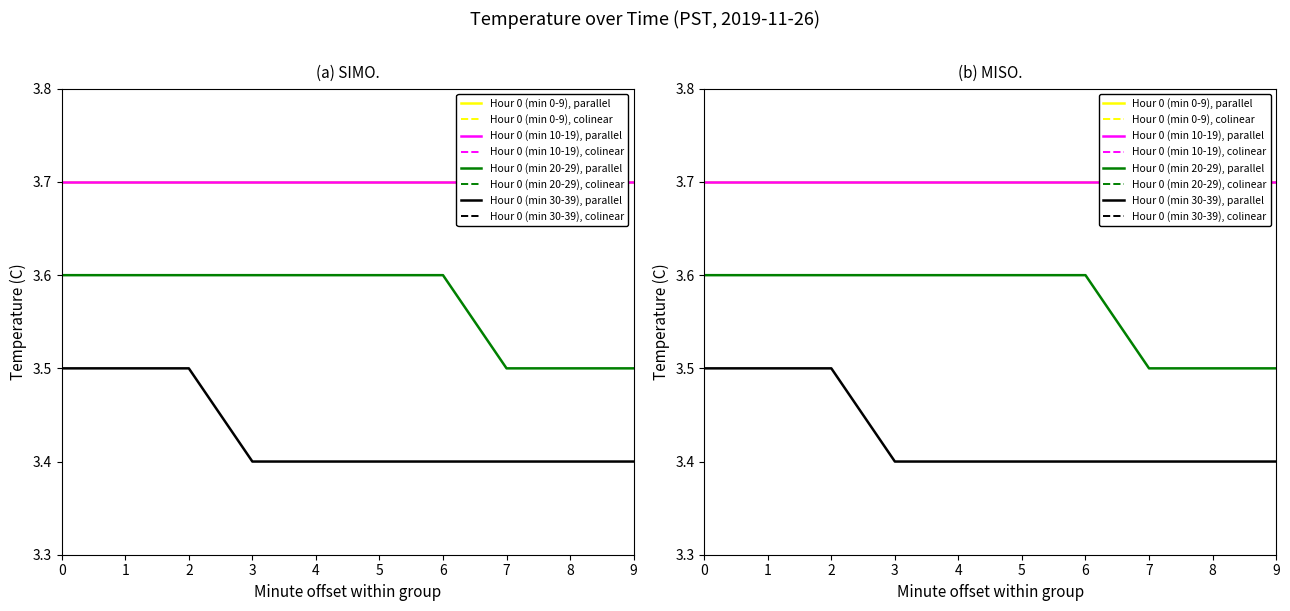

What is the average value of the Hour 0 (min 30-39) series?

3.4